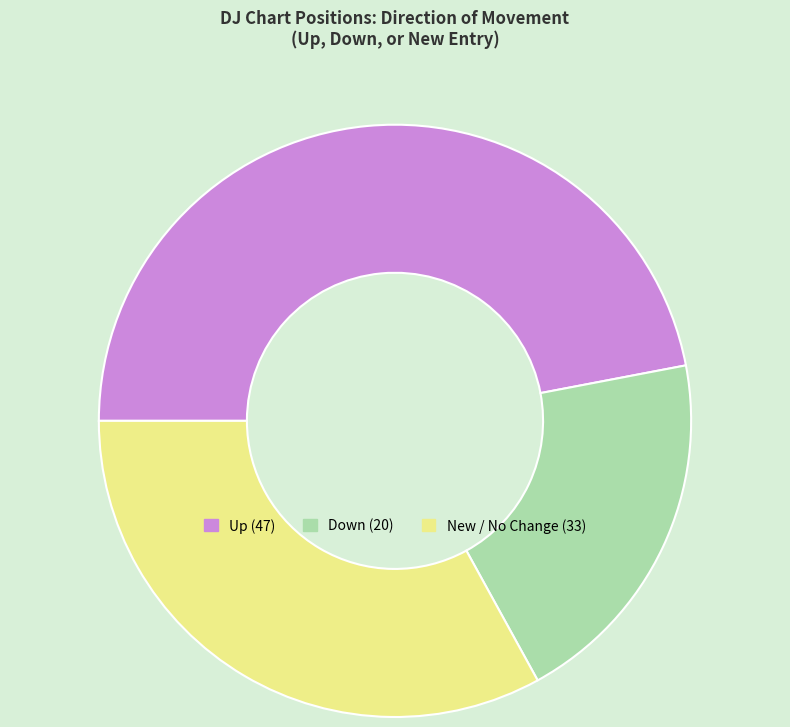

Is there a majority slice in this chart?

No